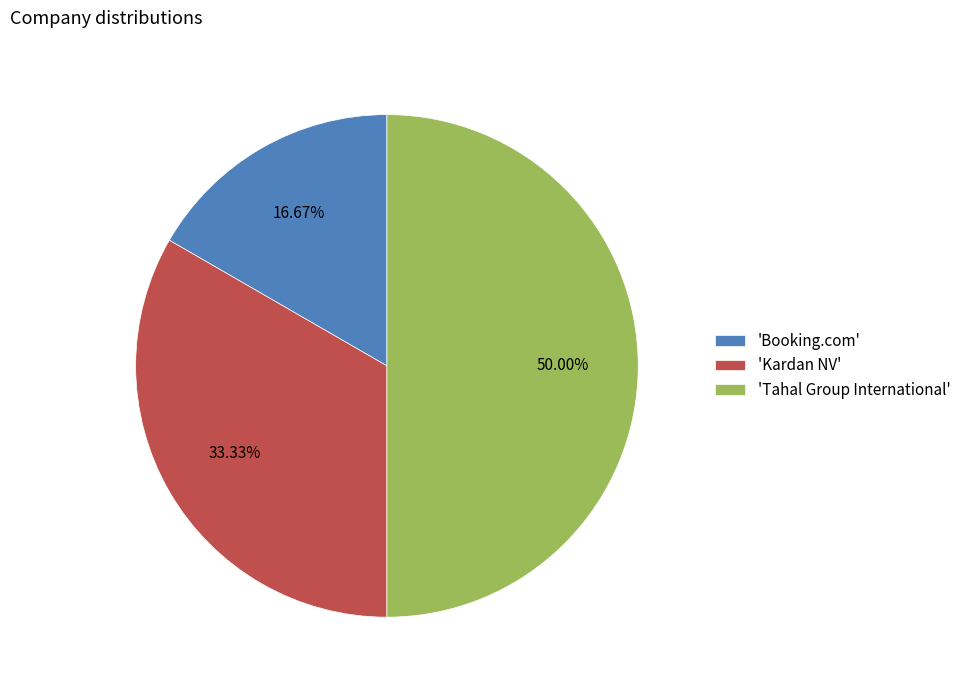

To the nearest percent, what is the difference between the largest and smallest slice percentages?

33%